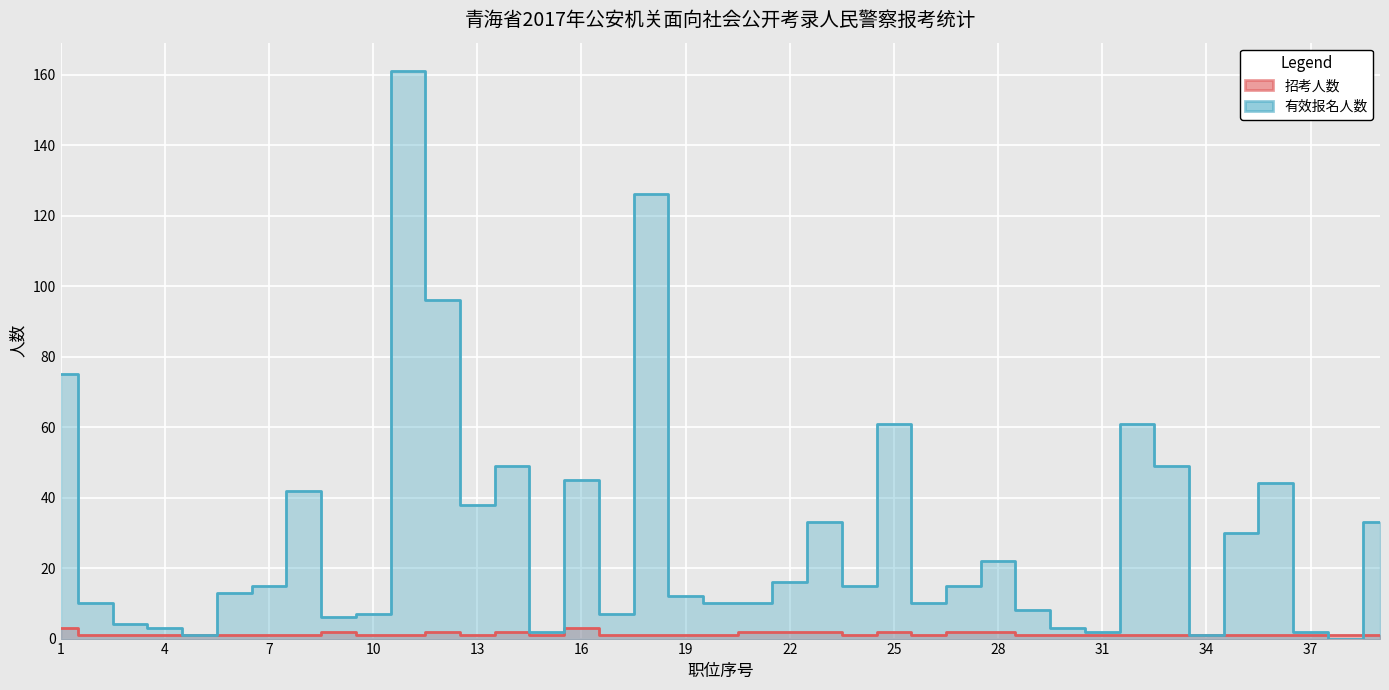

What is the minimum value for 招考人数?

1